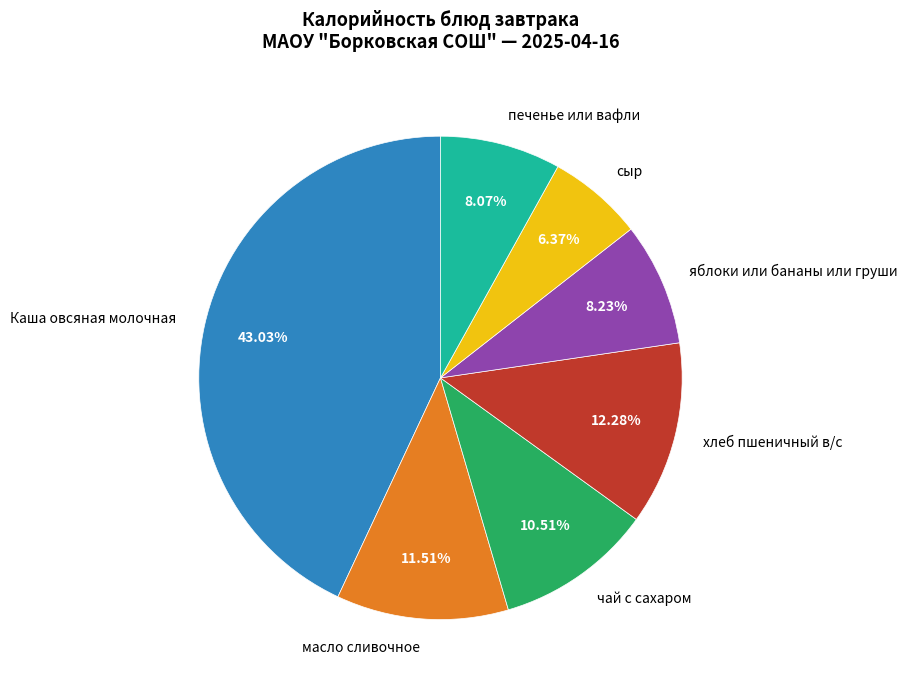

The Каша овсяная молочная slice represents 43% of the pie. True or false?

True